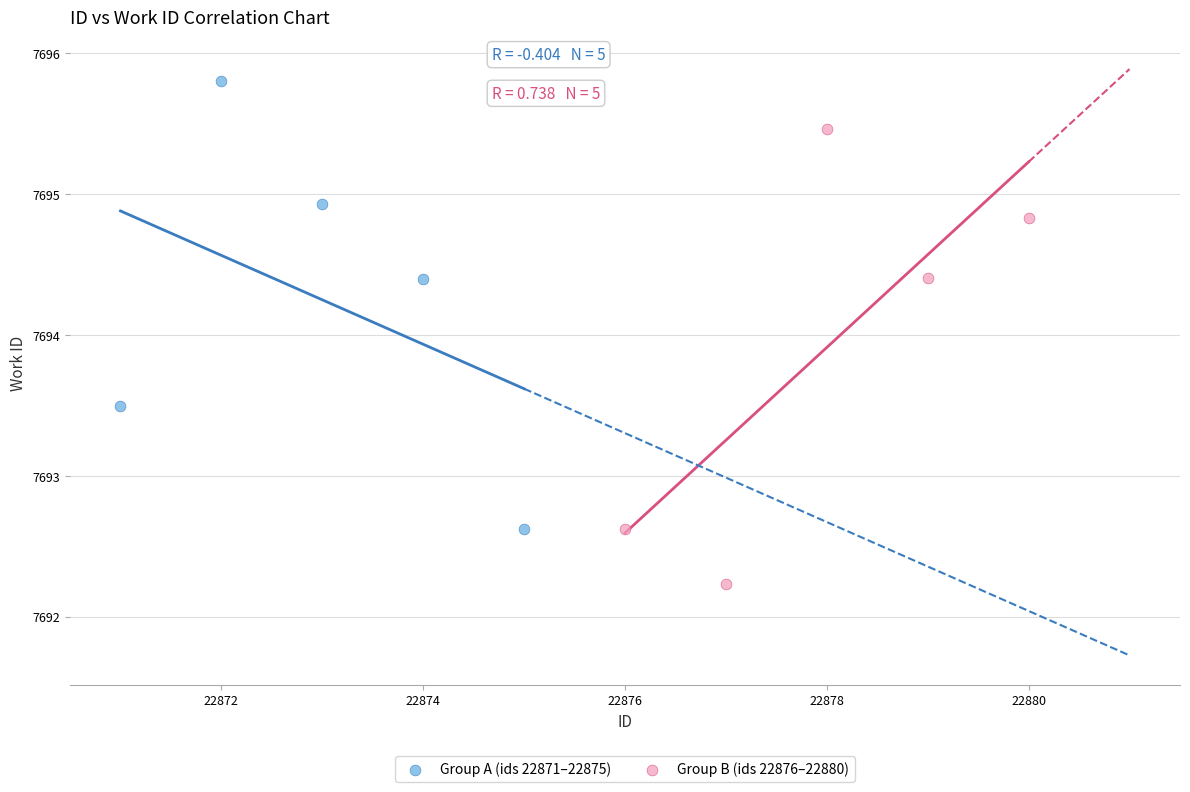

What are all the series names shown in the legend?

Group A (ids 22871–22875), Group B (ids 22876–22880)